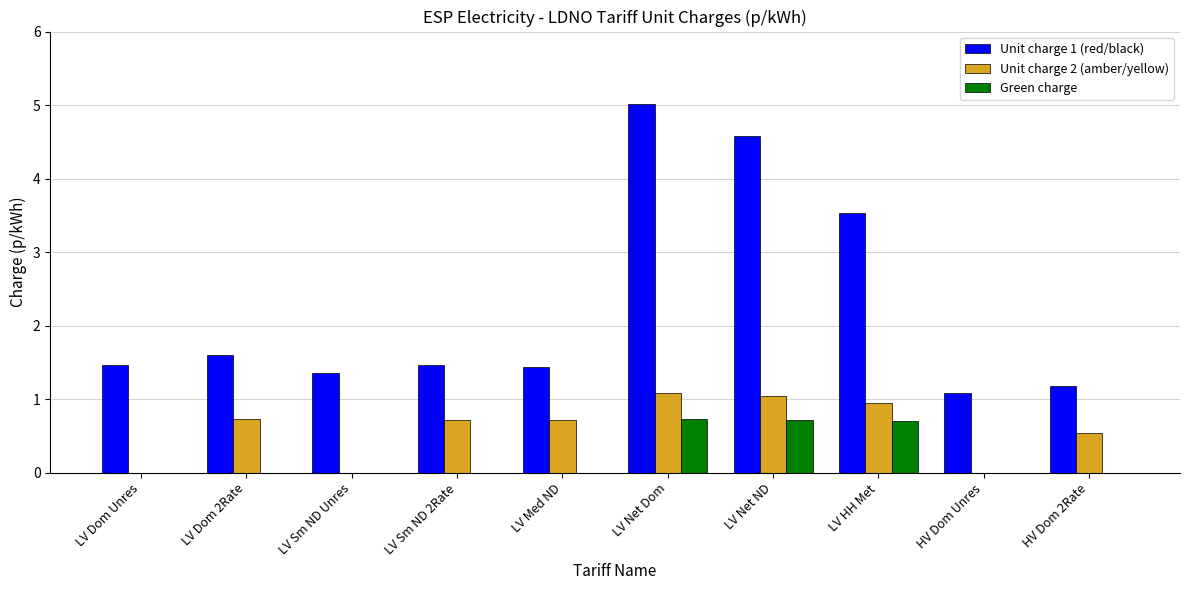

What is the sum of the Unit charge 1 (red/black) values at LV Med ND and LV Net ND?

6.0